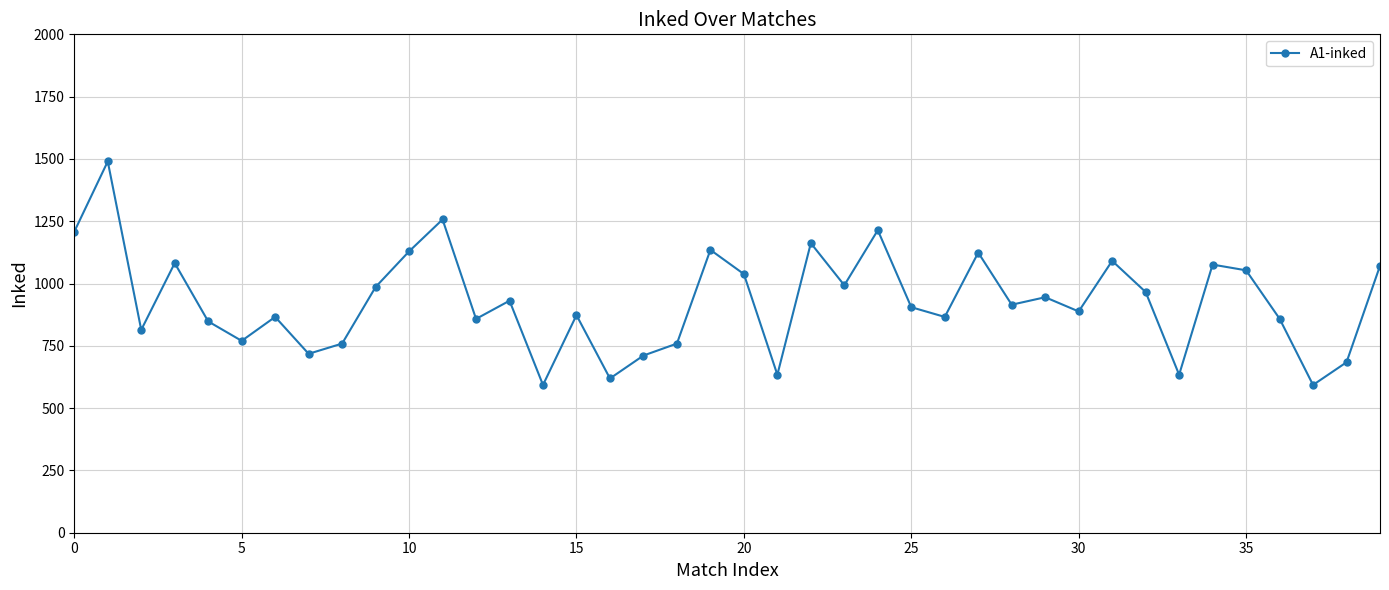

What is the difference between the maximum and minimum values?

897